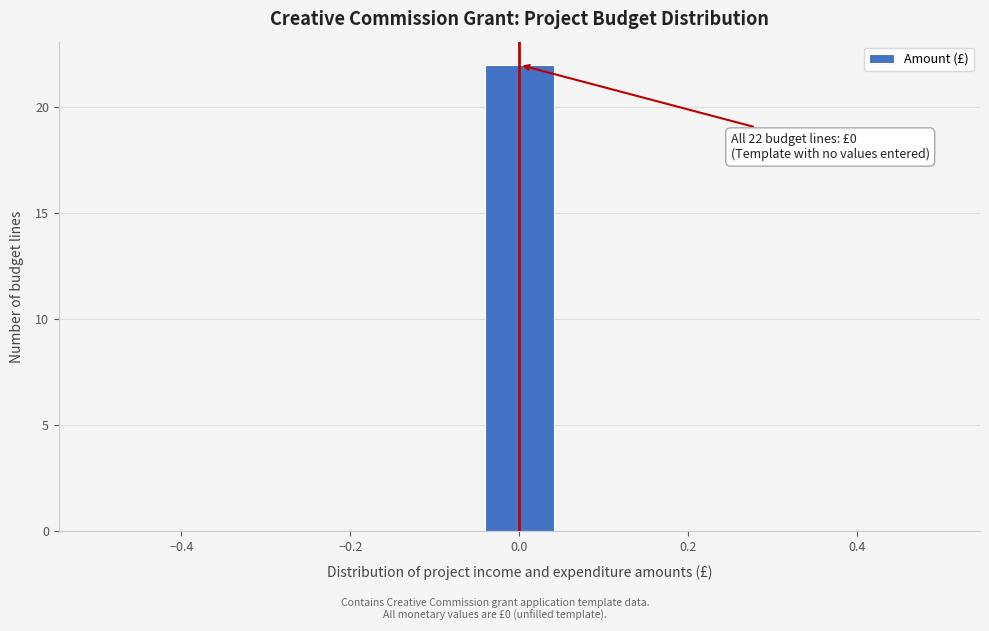

Which range on the x-axis has the tallest bar?

-0.04 to 0.04